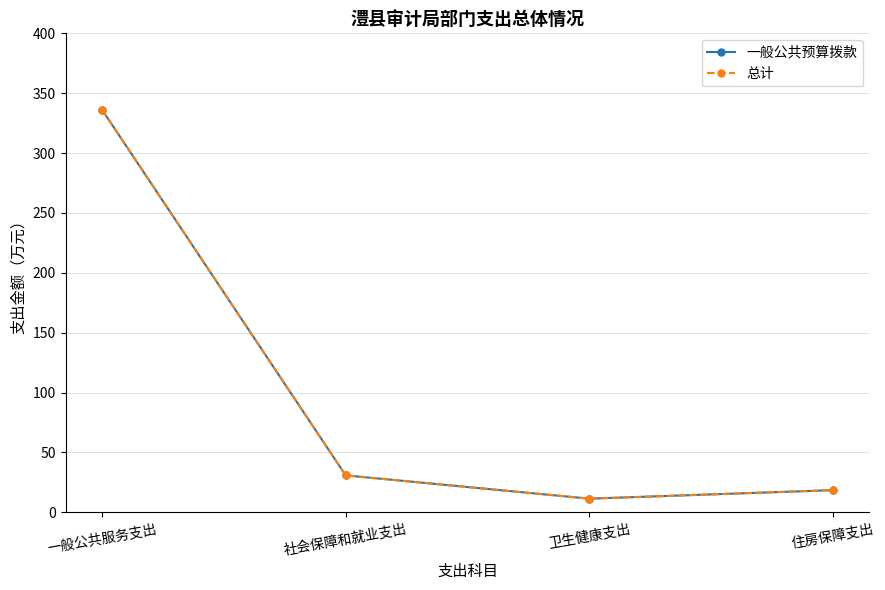

What is the approximate value of 一般公共预算拨款 at 住房保障支出?

18.5